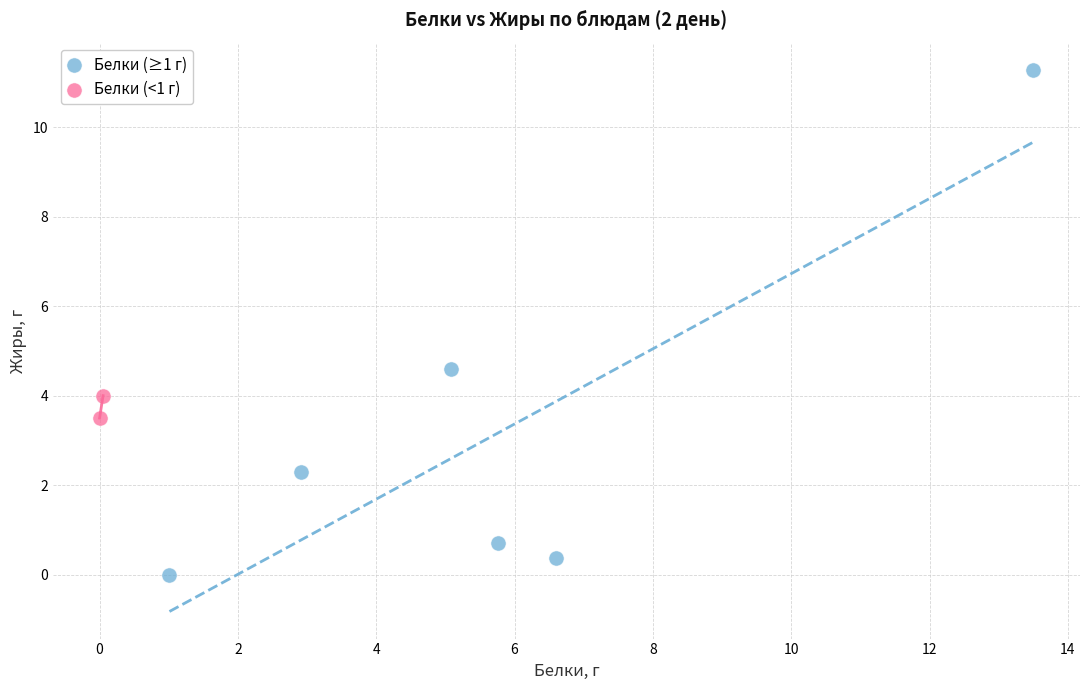

Which series contains the lowest Y value?

Белки (≥1 г)